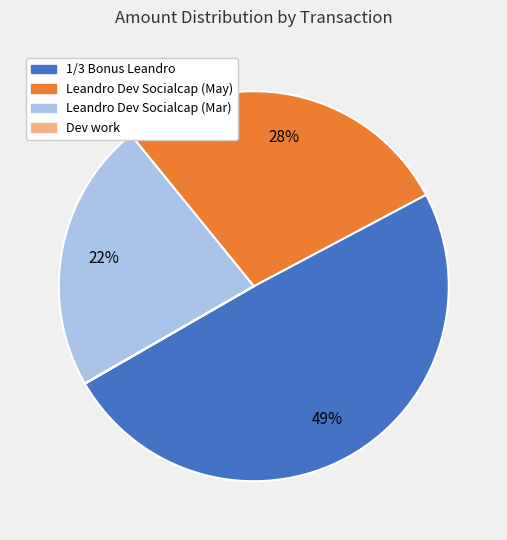

To the nearest percent, what is the difference between the largest and smallest slice percentages?

49%